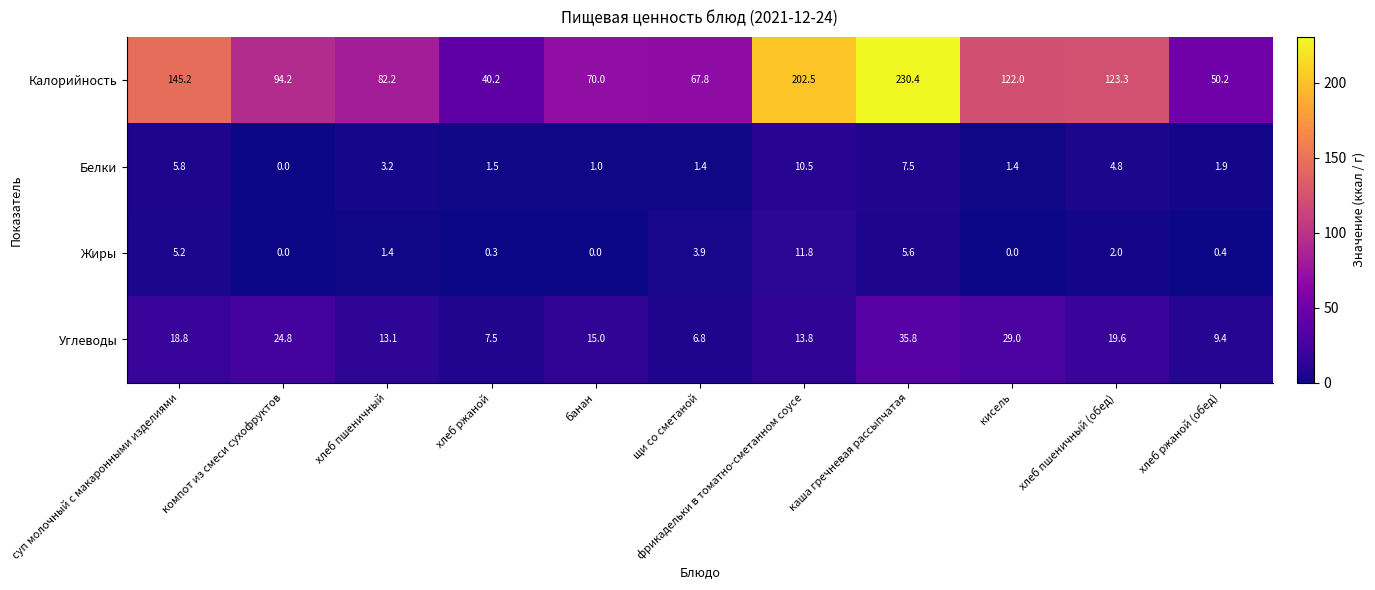

Where does the Калорийность series first go above 94?

суп молочный с макаронными изделиями